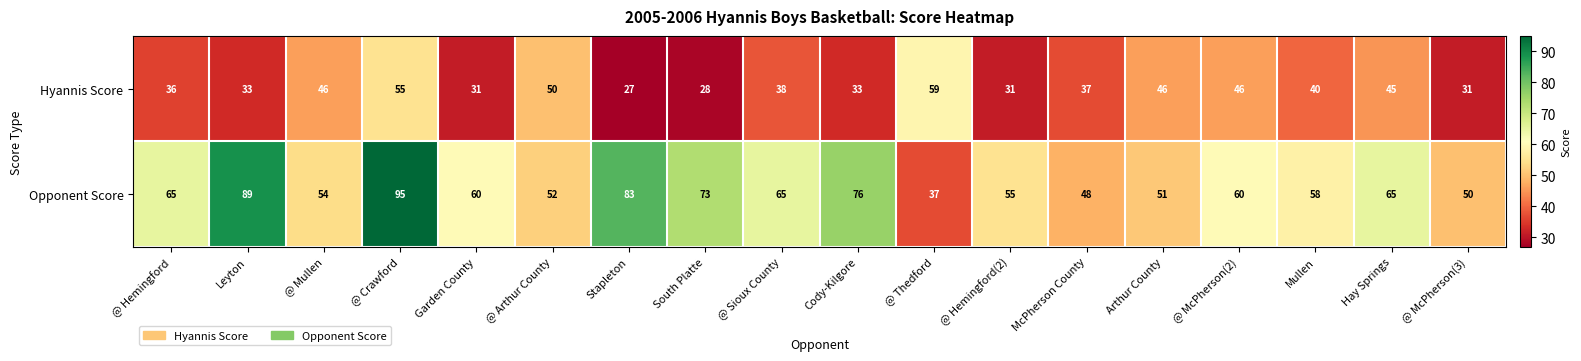

Where is Hyannis Score nearest to the value 43?

Hay Springs